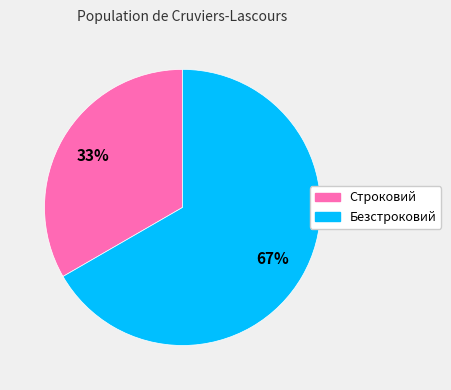

How many slices are in this pie chart?

2